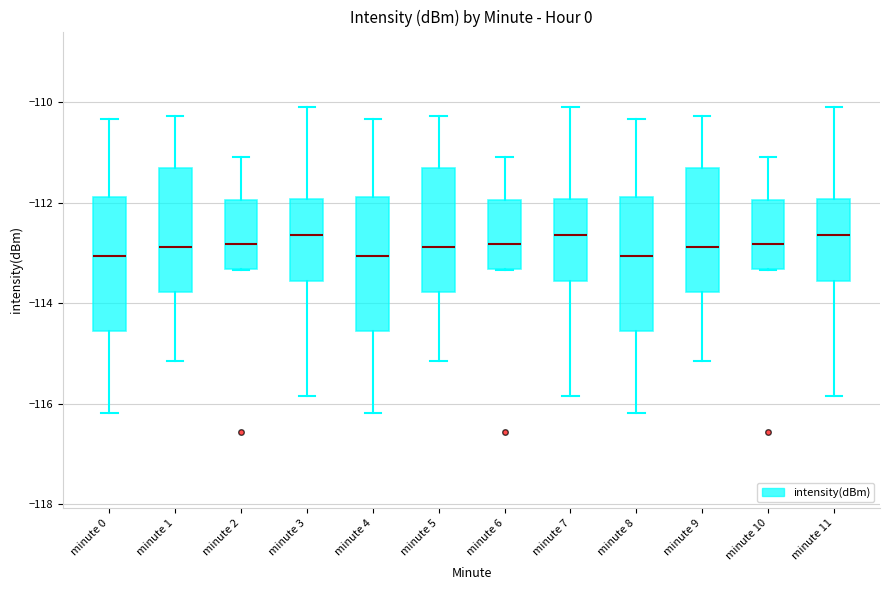

Reading left to right, read every box against the y-axis: the position of its median line, the range the box covers, and the ends of its whiskers. The values are not printed on the chart, so give them approximately, as read against the axis.

minute 0: median -113.0, box -114.6 to -111.8, whiskers -116.2 to -110.4
minute 1: median -112.8, box -113.8 to -111.4, whiskers -115.2 to -110.2
minute 2: median -112.8, box -113.4 to -112.0, whiskers -113.4 to -111.0
minute 3: median -112.6, box -113.6 to -112.0, whiskers -115.8 to -110.0
minute 4: median -113.0, box -114.6 to -111.8, whiskers -116.2 to -110.4
minute 5: median -112.8, box -113.8 to -111.4, whiskers -115.2 to -110.2
minute 6: median -112.8, box -113.4 to -112.0, whiskers -113.4 to -111.0
minute 7: median -112.6, box -113.6 to -112.0, whiskers -115.8 to -110.0
minute 8: median -113.0, box -114.6 to -111.8, whiskers -116.2 to -110.4
minute 9: median -112.8, box -113.8 to -111.4, whiskers -115.2 to -110.2
minute 10: median -112.8, box -113.4 to -112.0, whiskers -113.4 to -111.0
minute 11: median -112.6, box -113.6 to -112.0, whiskers -115.8 to -110.0